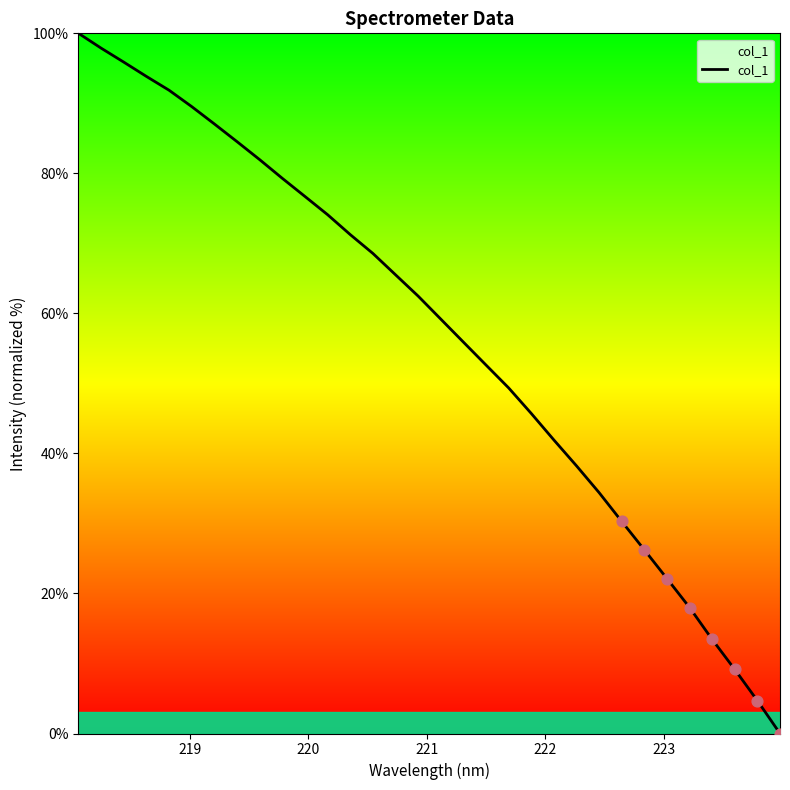

What is the greatest value displayed?

100.0